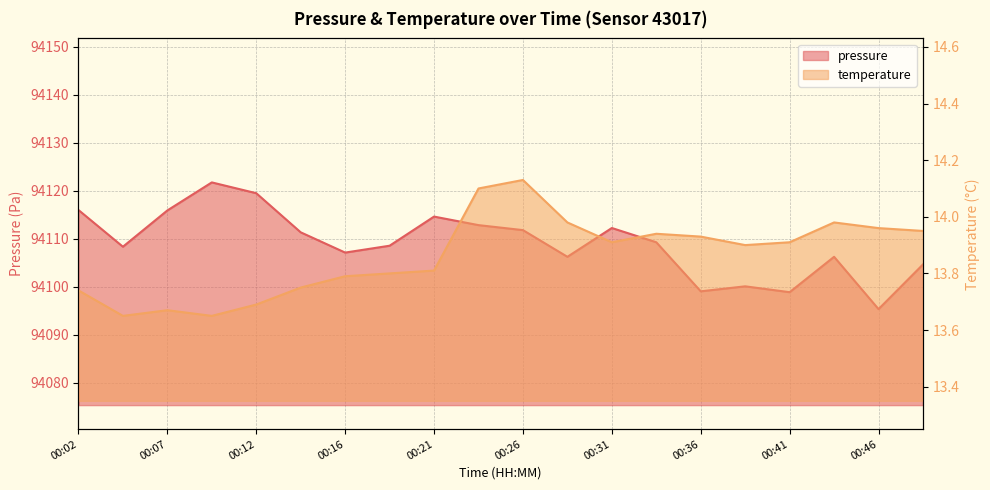

Which category has the lowest value in the pressure series?

00:46